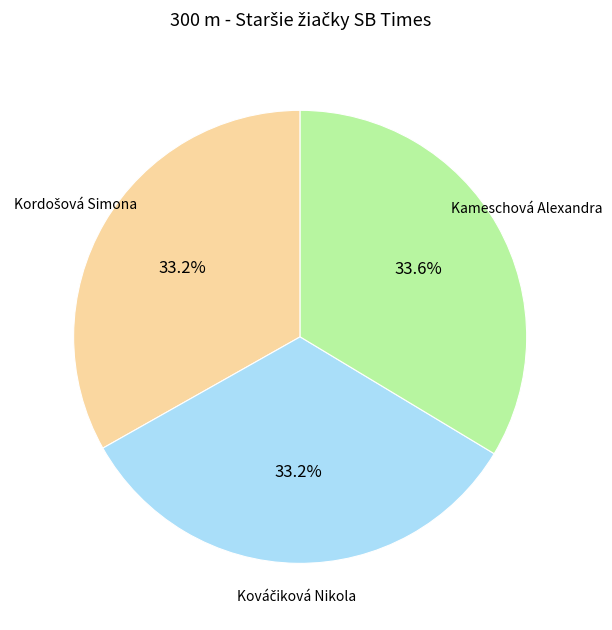

Is there any slice that represents more than half of the pie?

No